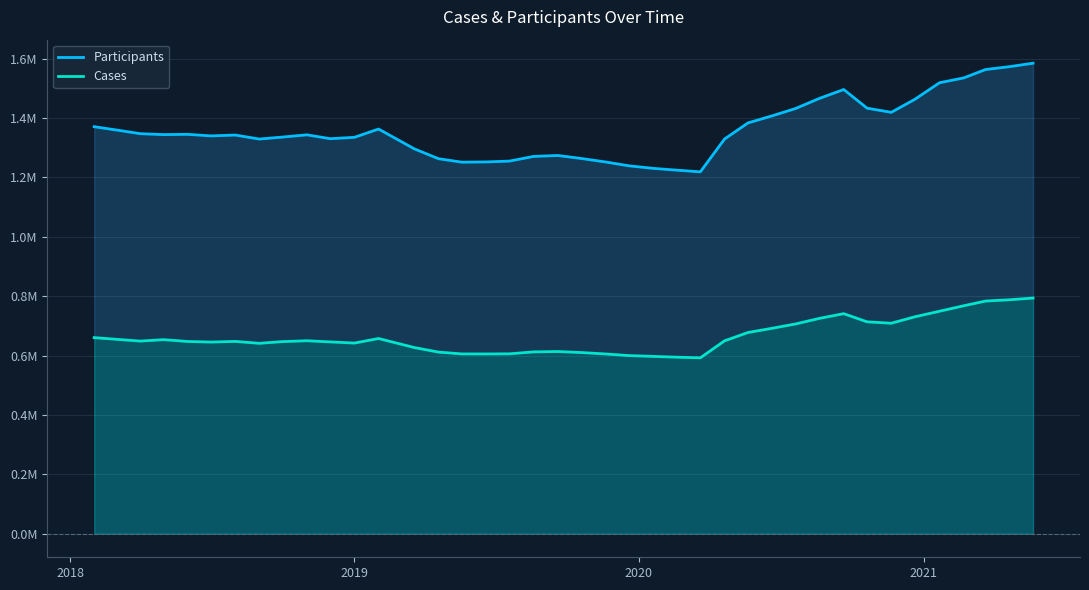

Which series has the largest range (max minus min)?

Participants